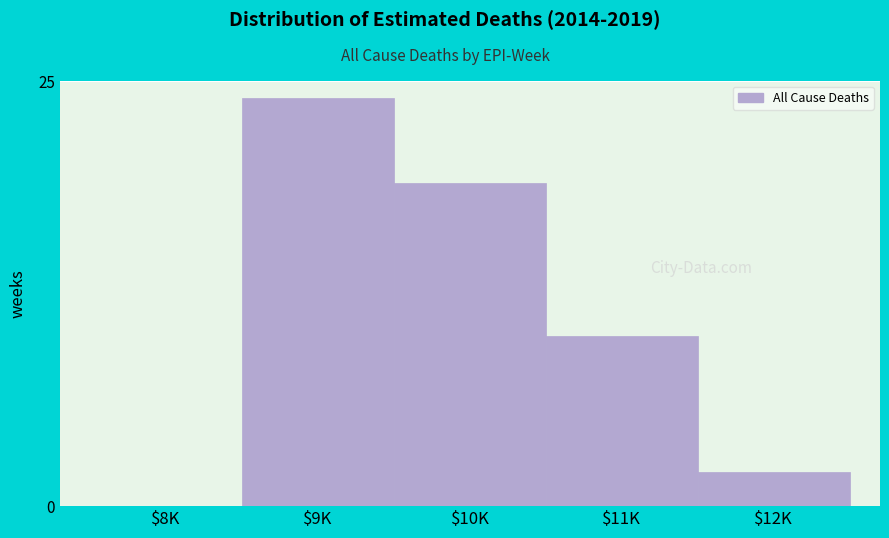

What is the maximum value shown in the chart?

24